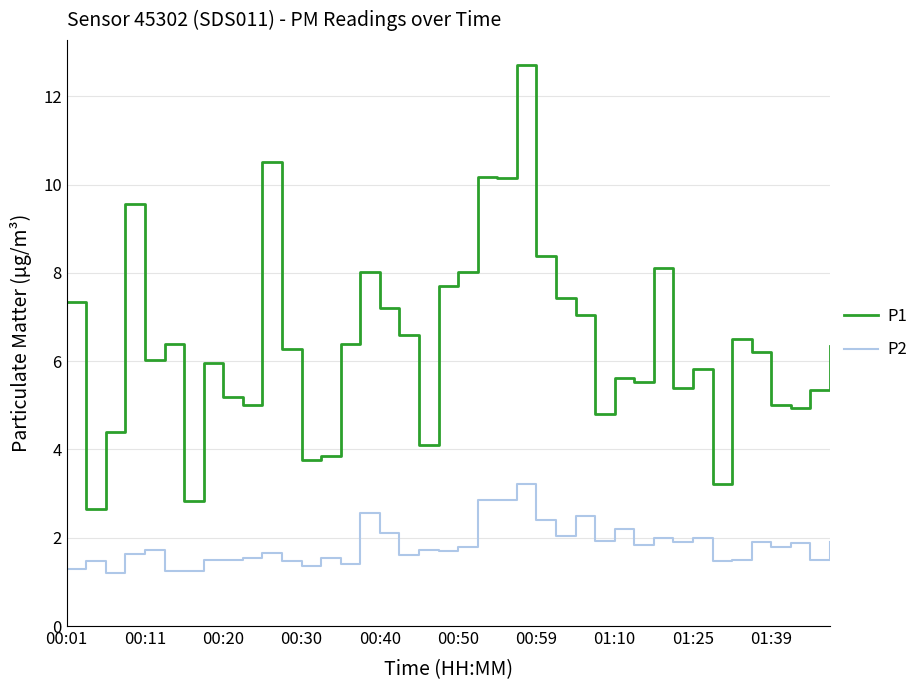

What is the lowest value of the P2 series?

1.2